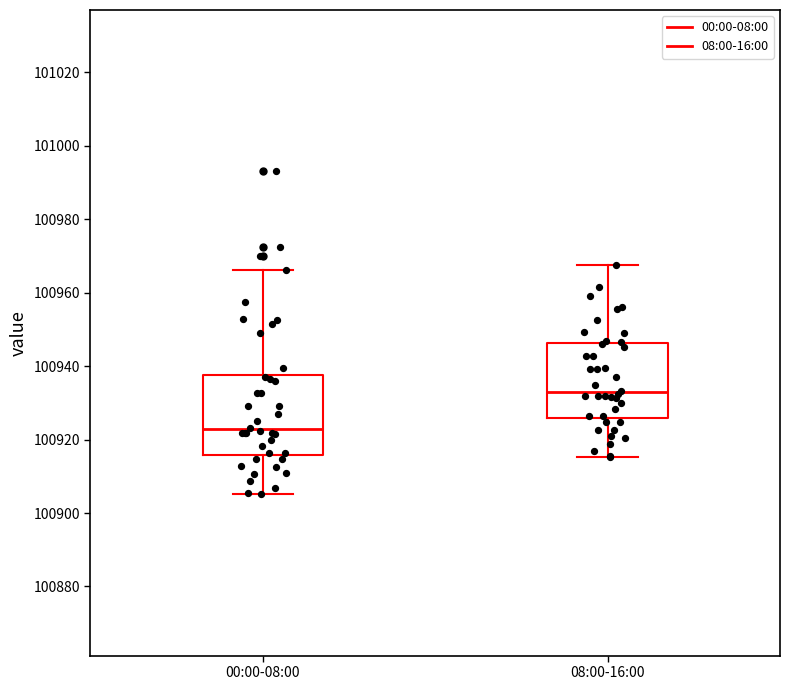

Which box's median line is the highest?

08:00-16:00